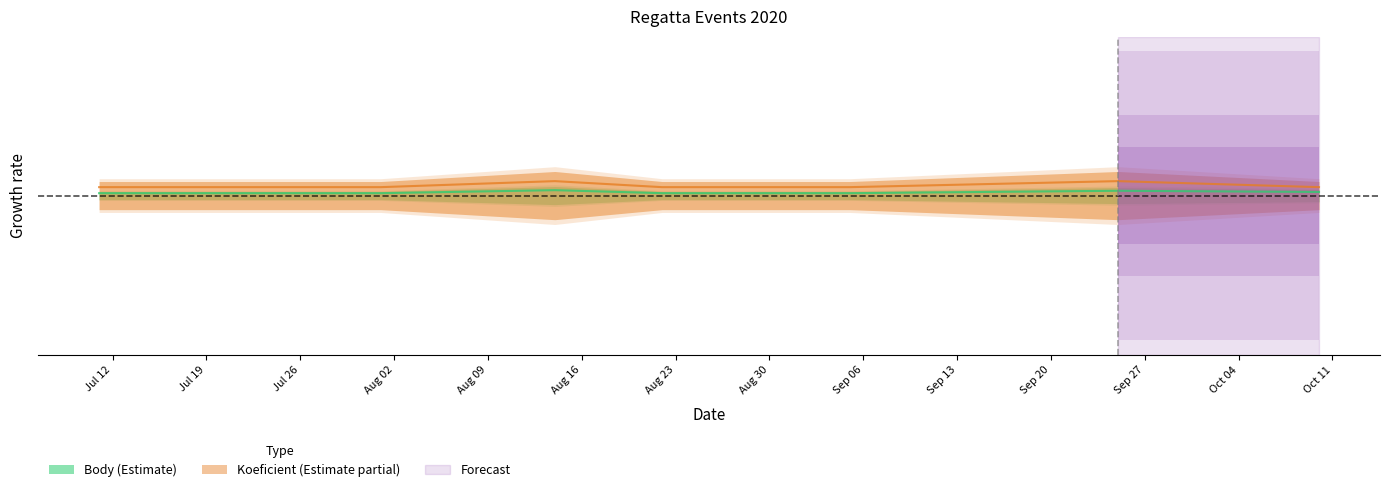

At which category does Body reach its first local peak?

2020-08-14